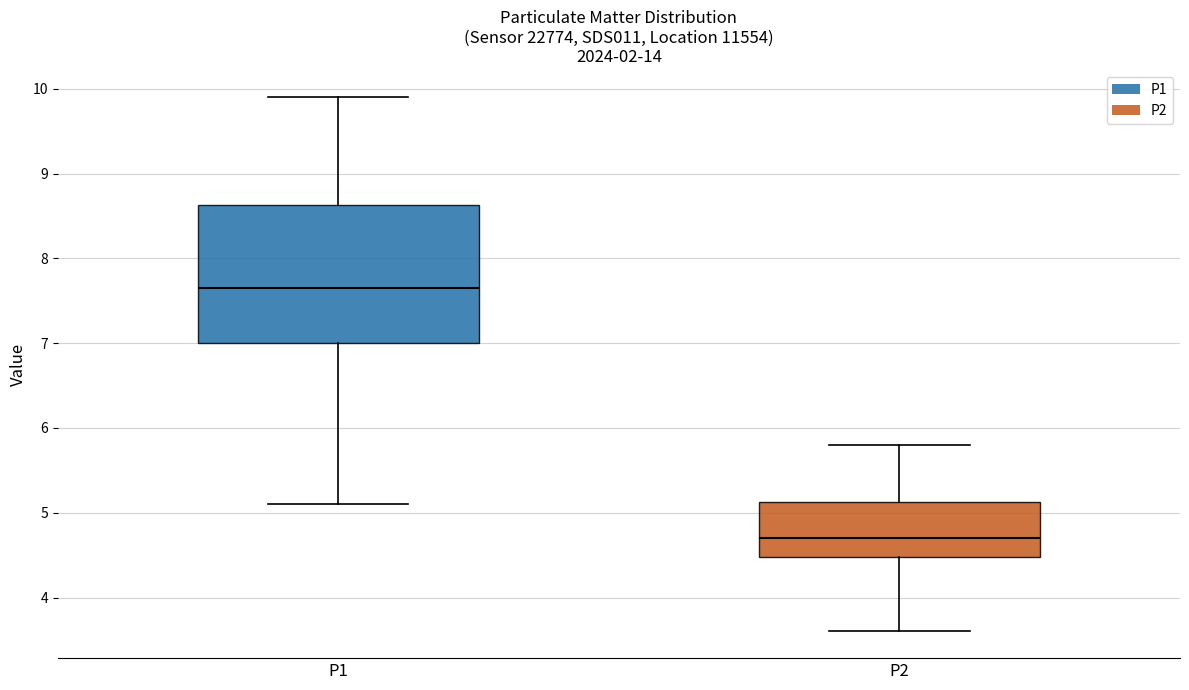

Comparing the boxes themselves (not the whiskers), which one is the tallest?

P1